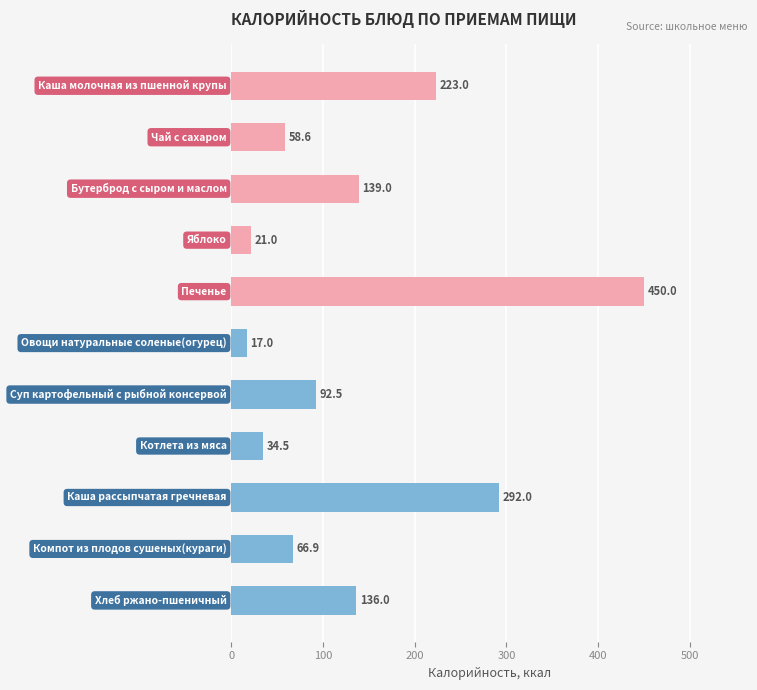

What is the value of the 2nd bar from the top?

58.6